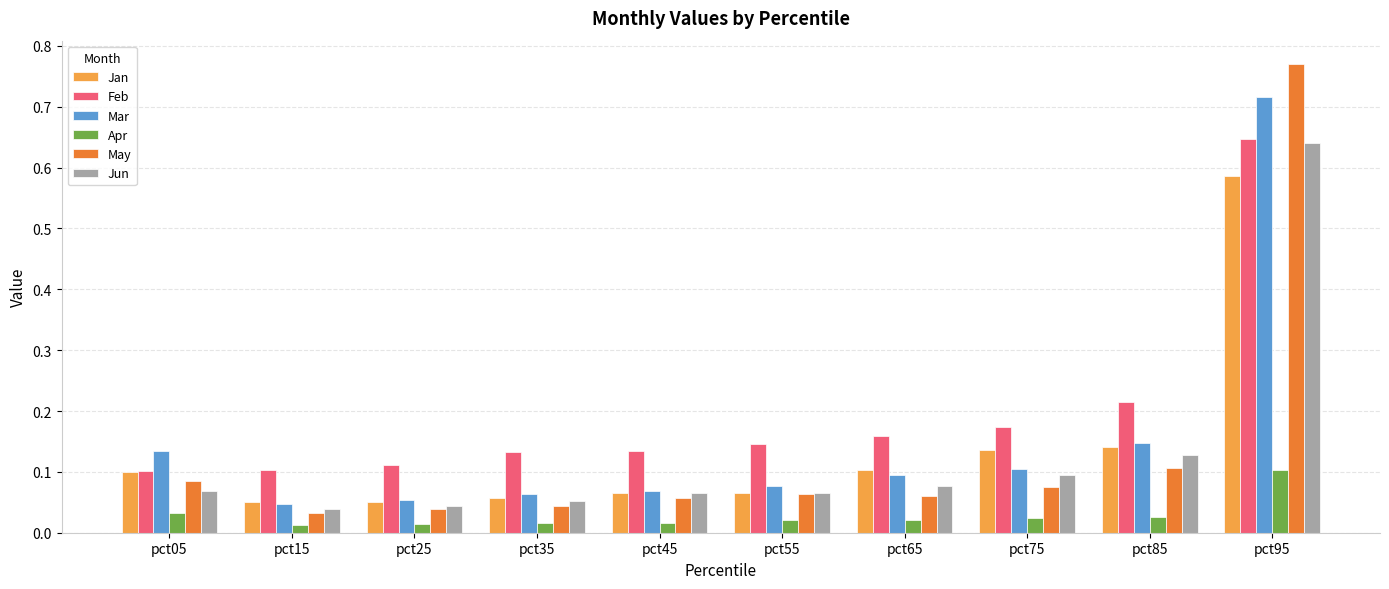

Rank the series at pct85 from highest to lowest value.

Feb, Mar, Jan, Jun, May, Apr